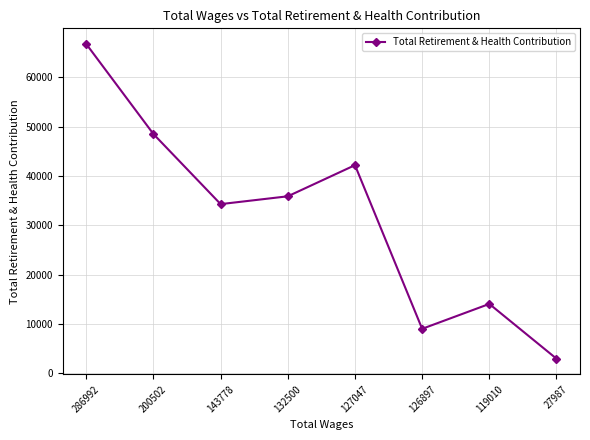

How many lines are shown in the chart?

1